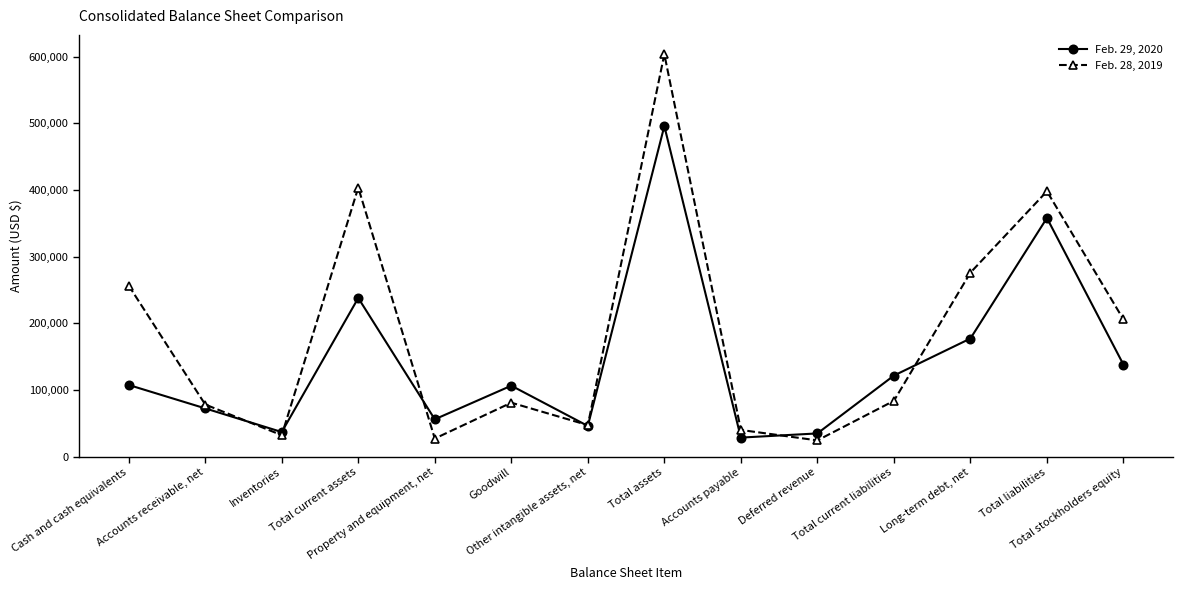

What is the label of the 6th point from the right?

Accounts payable